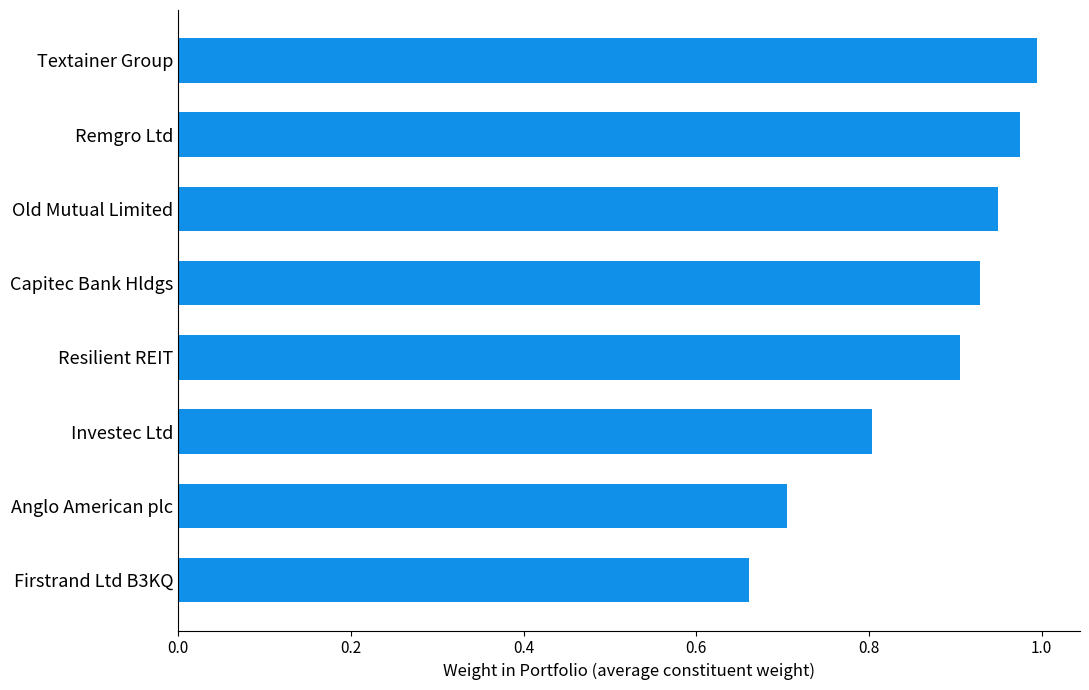

What position from the top is Capitec Bank Hldgs?

4